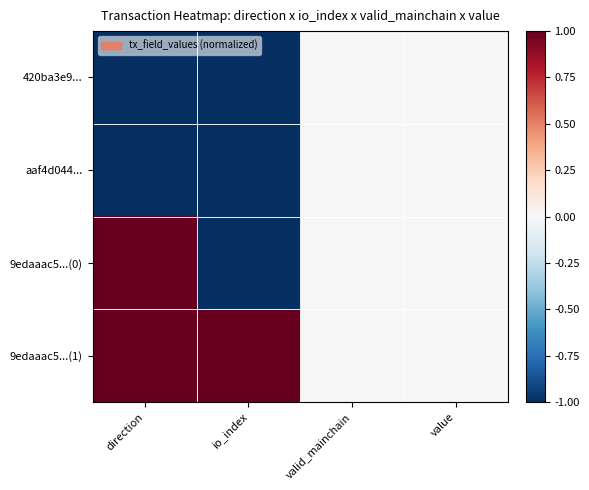

What is the sum of the aaf4d044... values at io_index and valid_mainchain?

-1